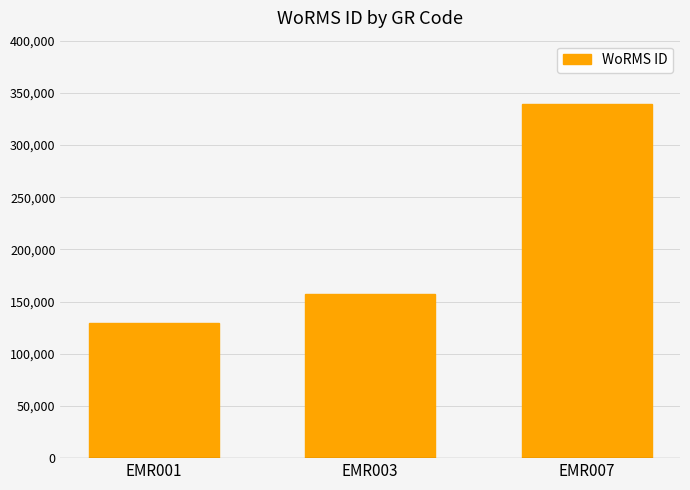

Reading right to left, list all the values displayed in this chart.

339374	157392	129840